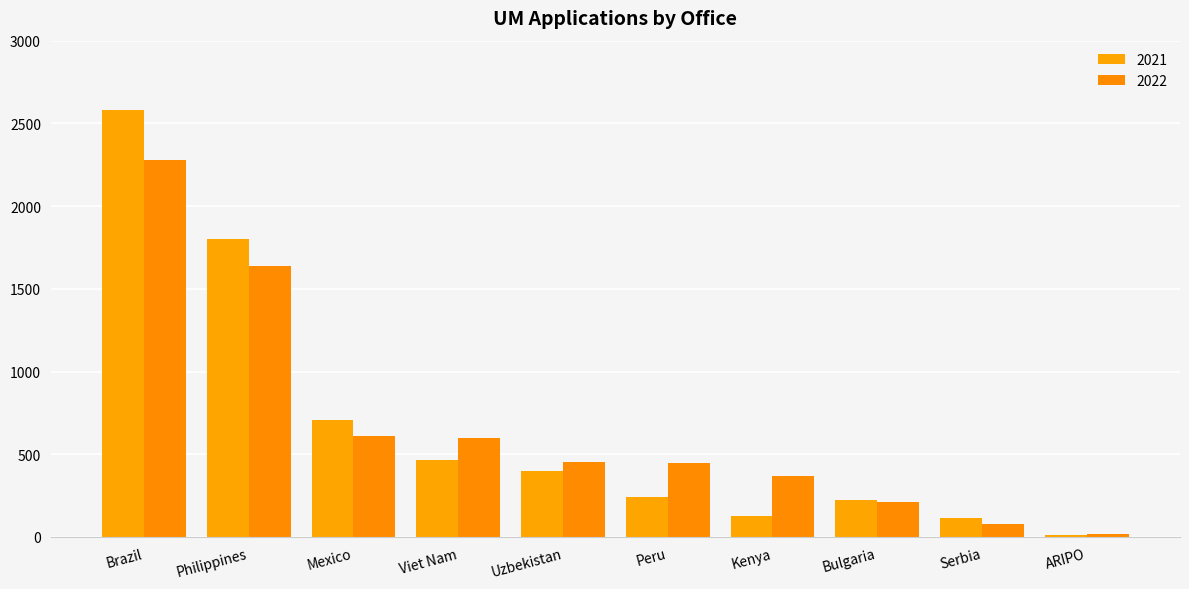

How many values in the 2021 series are below 401?

5